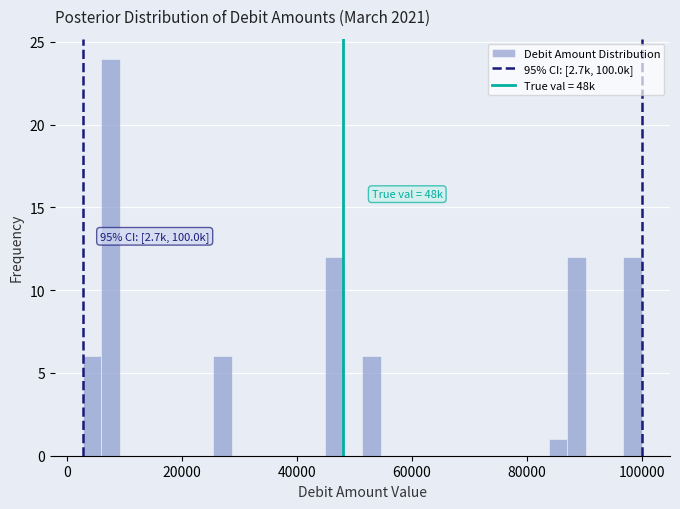

Around what value on the x-axis is the tallest bar? Give the approximate position of its centre, as read against the axis.

8000